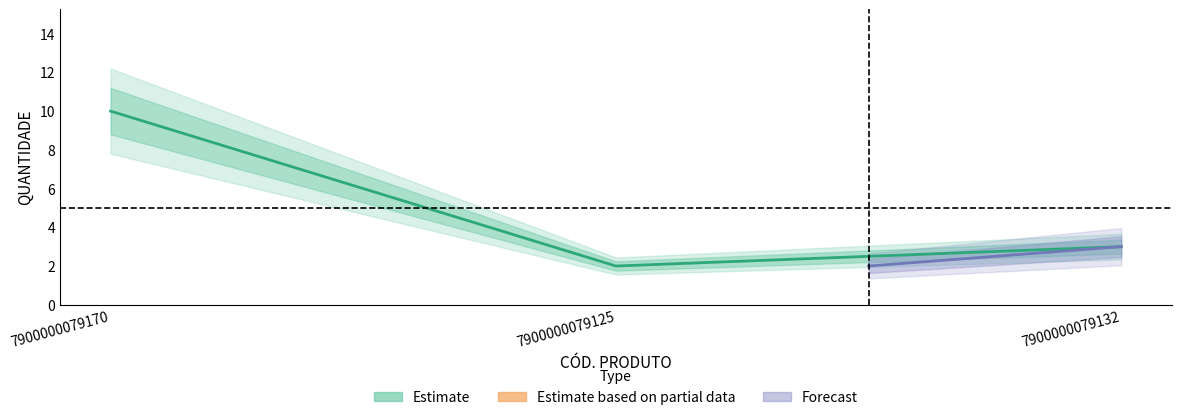

The chart shows a value of 6 at 7900000079170. True or false?

False